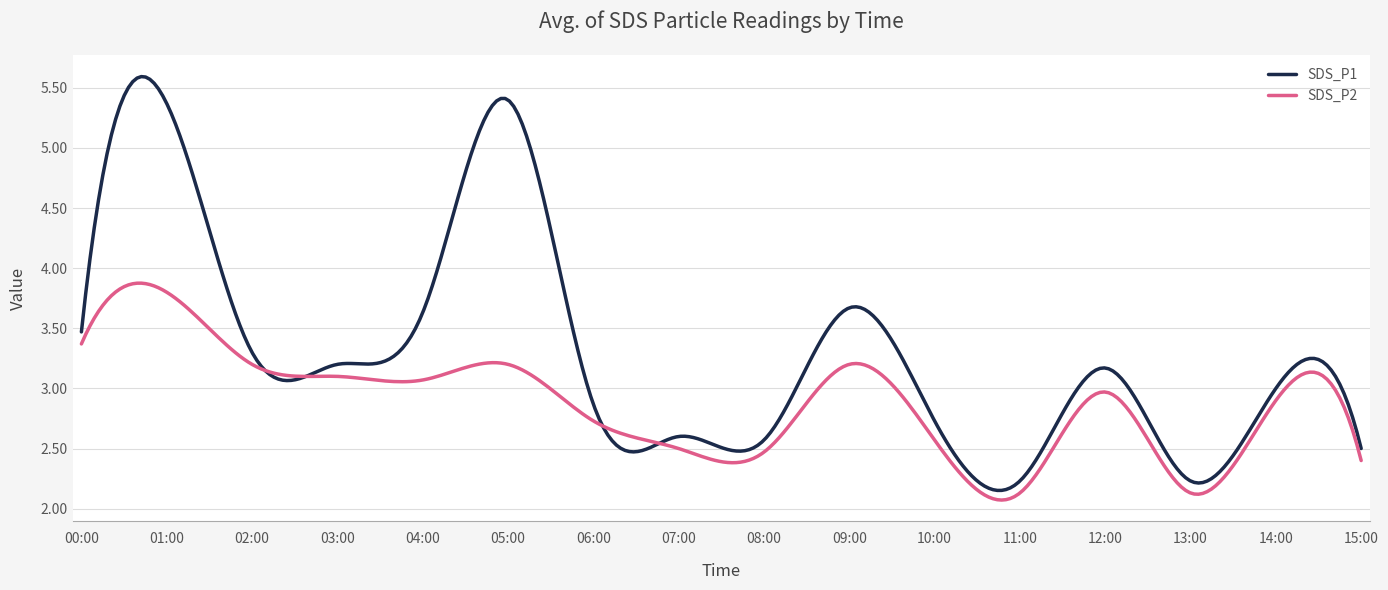

Which series has the largest total across all categories?

SDS_P1